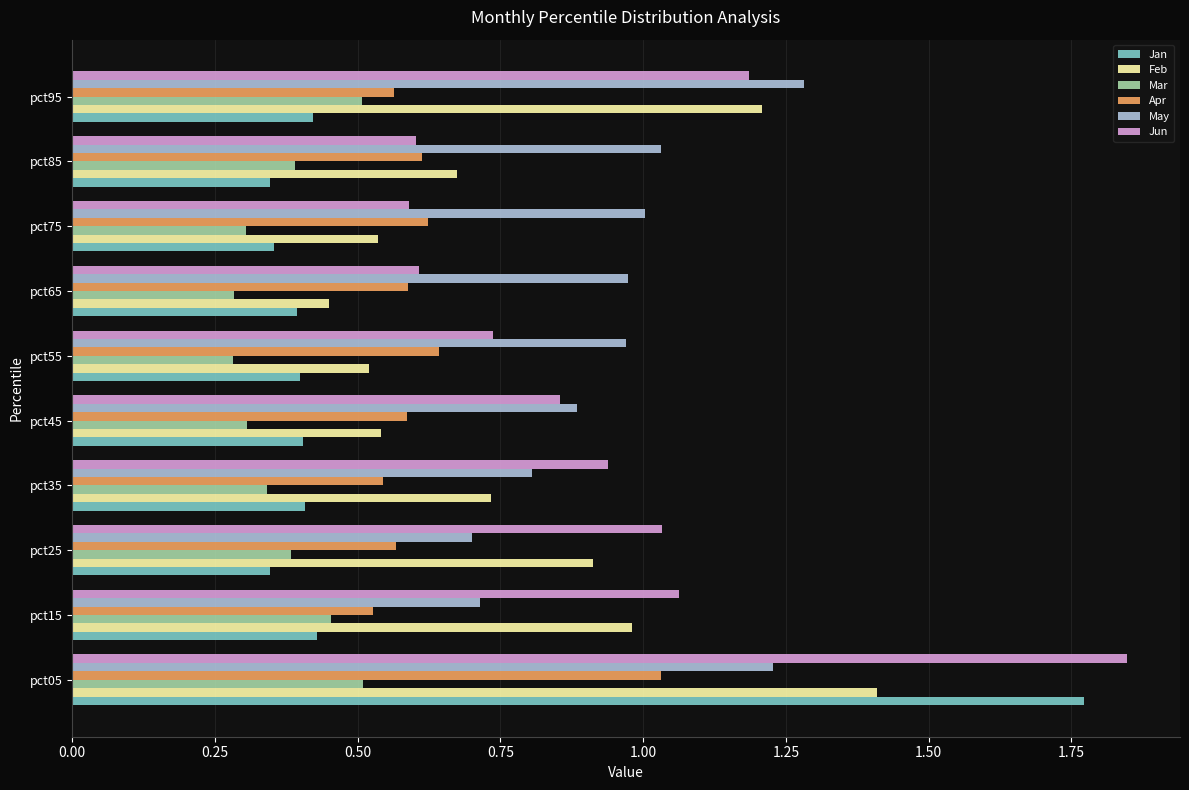

What are all the series names shown in the legend?

Jan, Feb, Mar, Apr, May, Jun